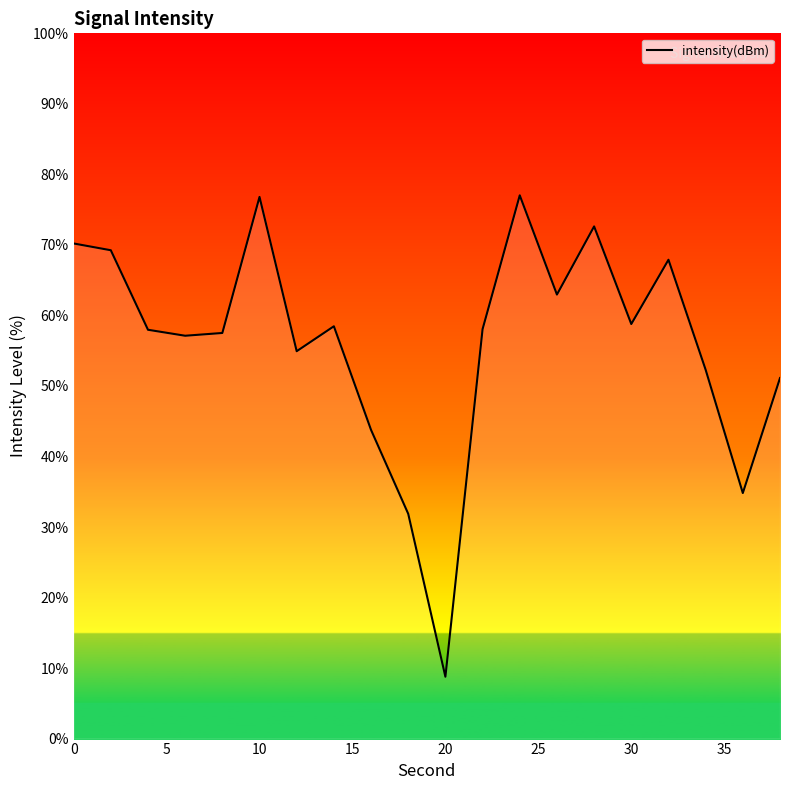

What is the sum of all values?

1122.2